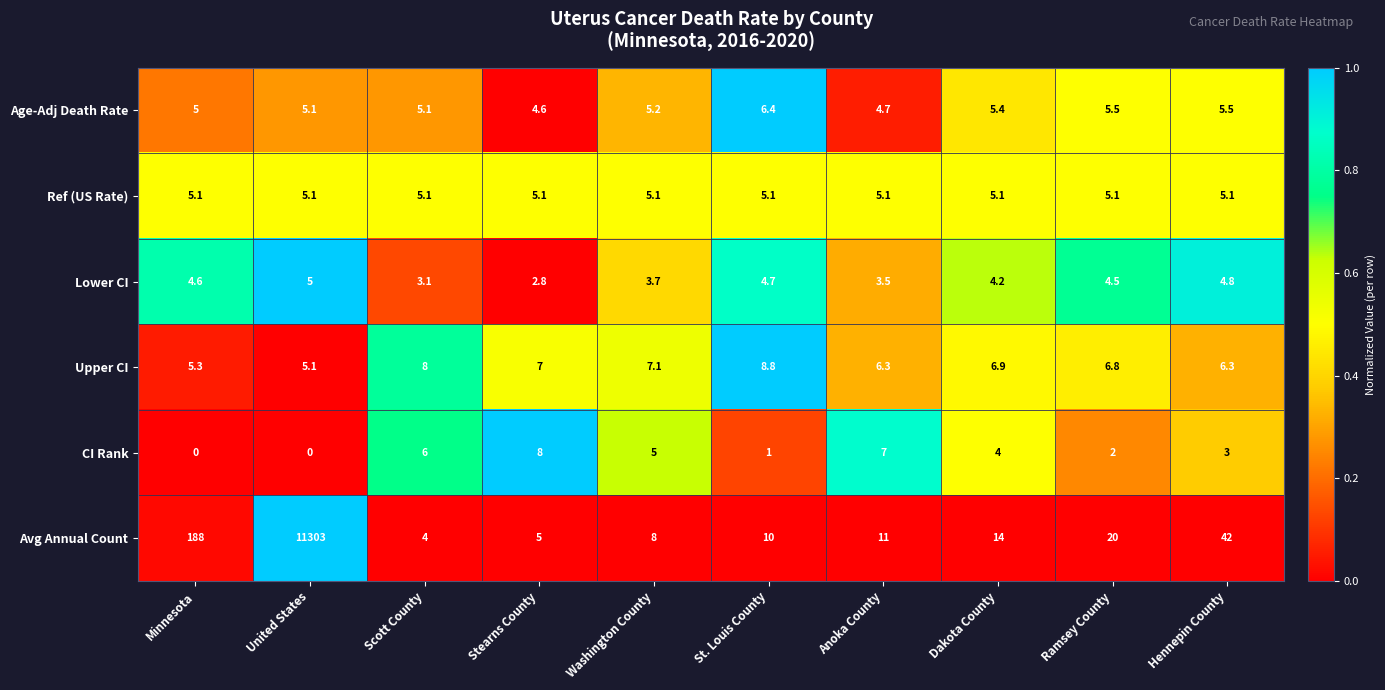

What is the maximum value shown in the chart?

11303.0